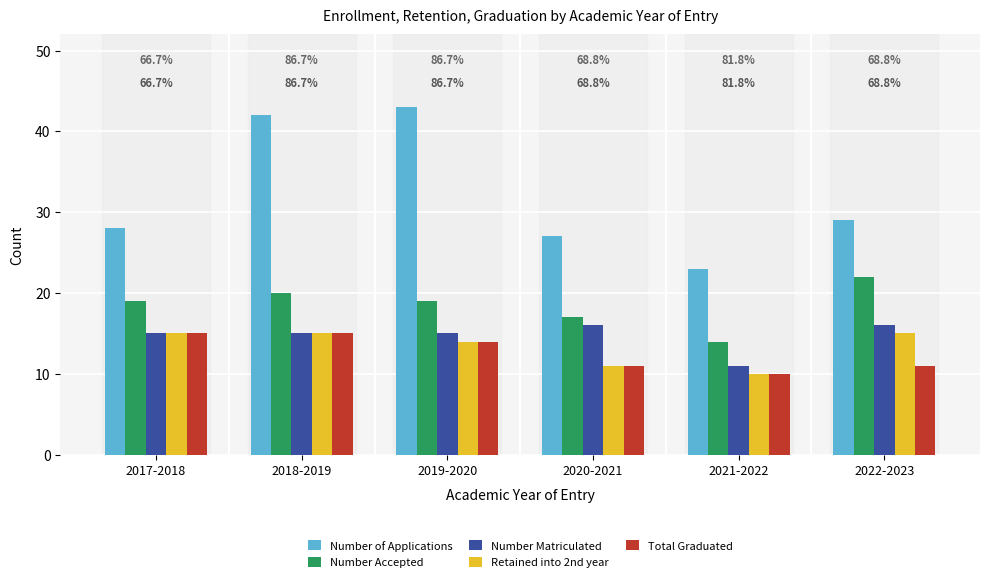

Is the value of Number of Applications at 2018-2019 greater than the value of Number Matriculated at 2021-2022?

Yes